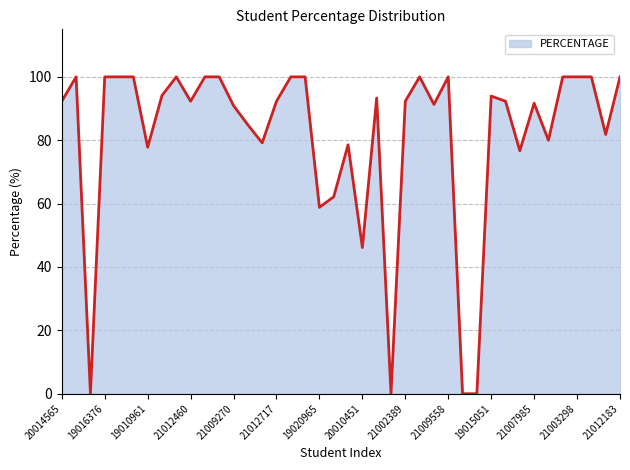

How many lines are shown in the chart?

1